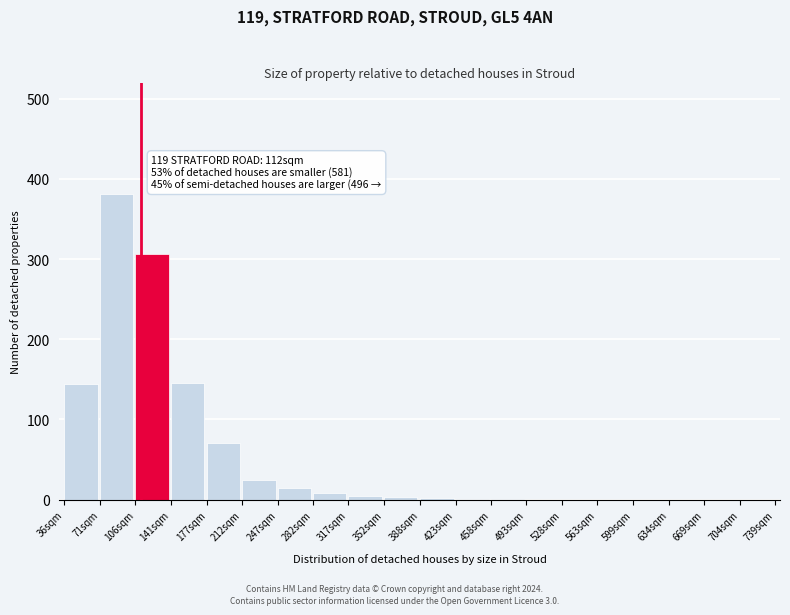

At which category does the chart reach its peak across all series?

71sqm